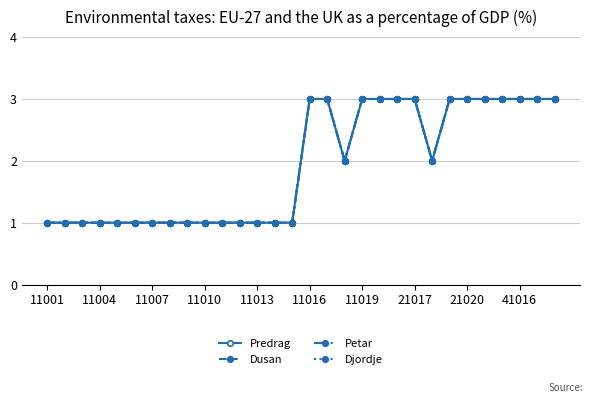

Which series has the largest total across all categories?

Predrag